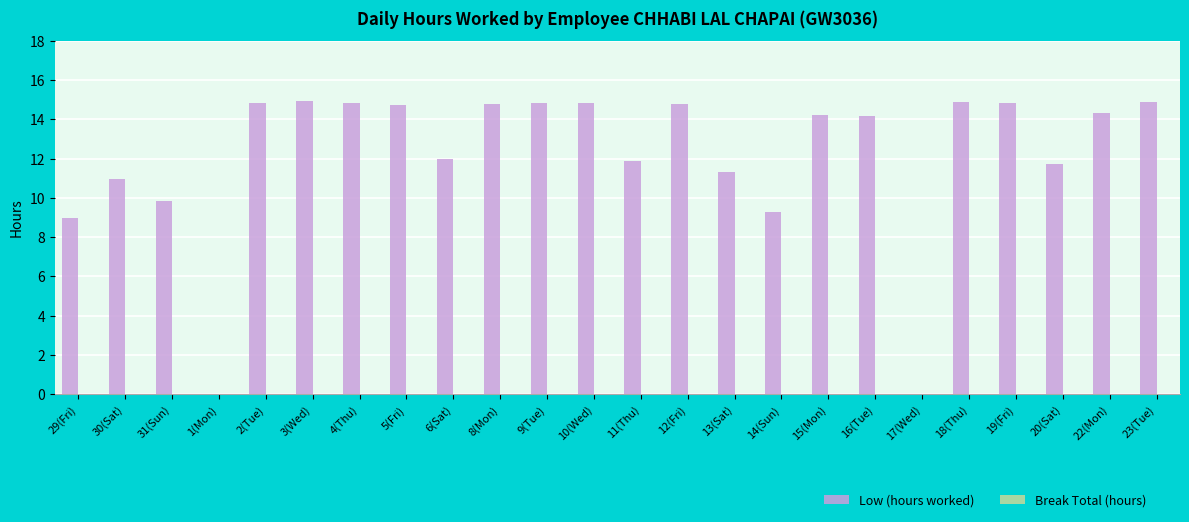

Which has a higher value, 30(Sat) or 9(Tue)?

9(Tue)